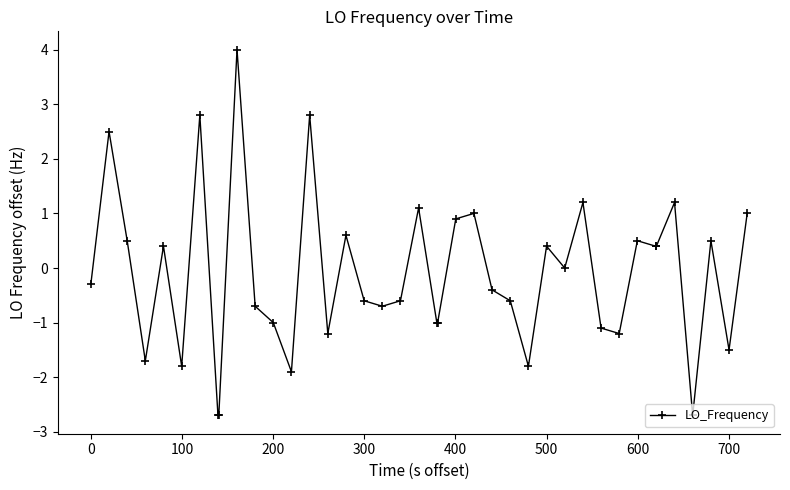

What is the smallest value displayed?

-2.7